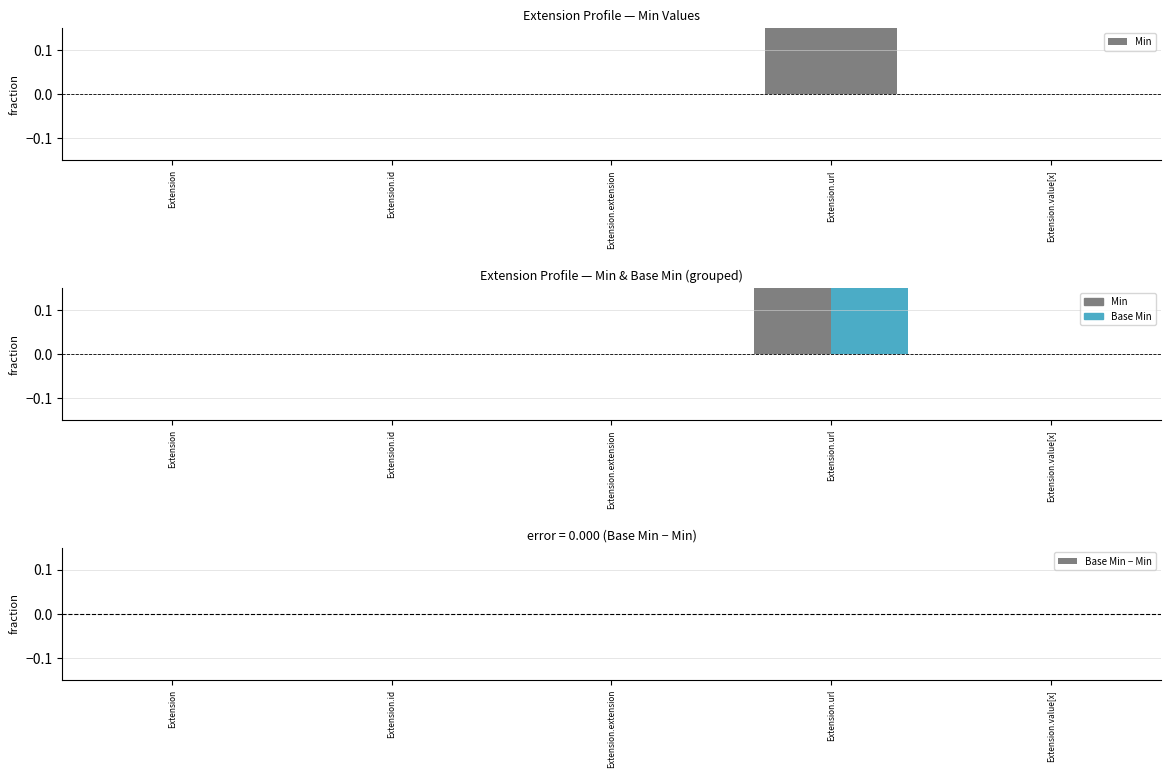

What is the difference between the Min values at Extension.url and Extension.extension?

1